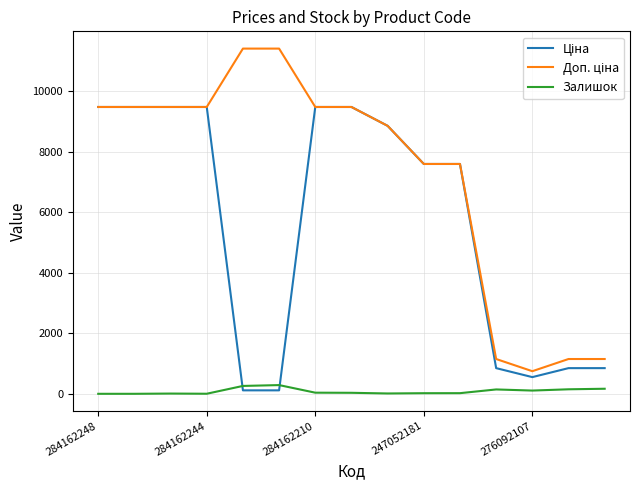

What is the greatest value displayed?

11410.0